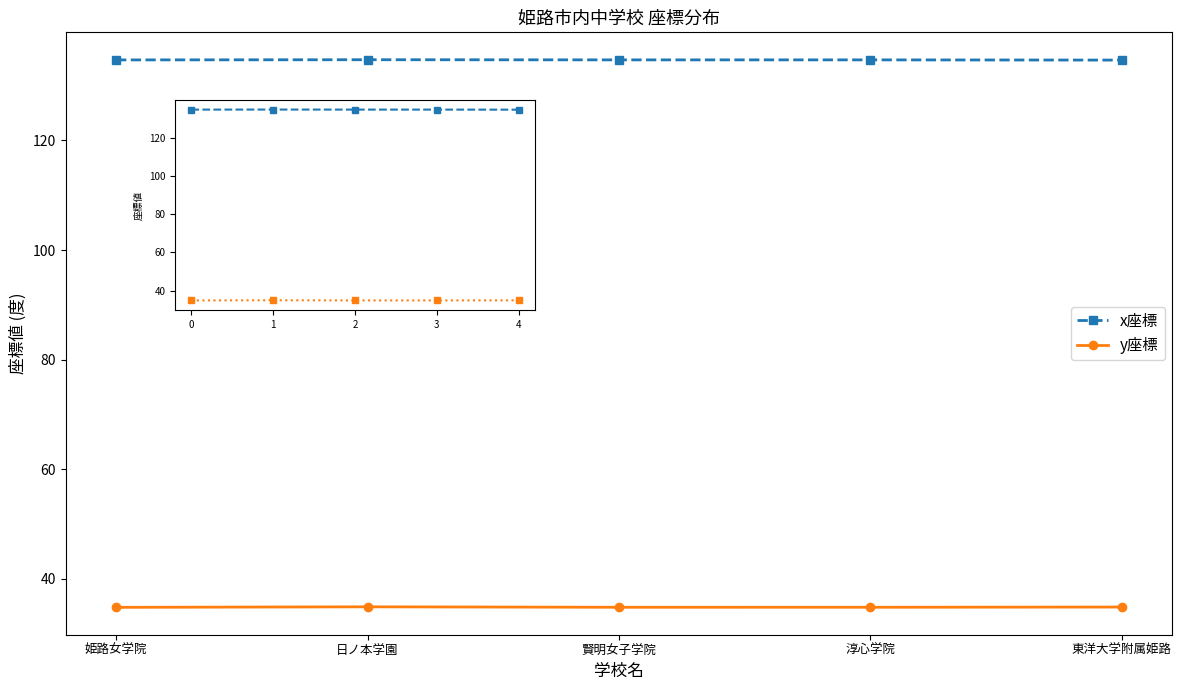

At 1, list the series in order from smallest to largest.

y座標, x座標